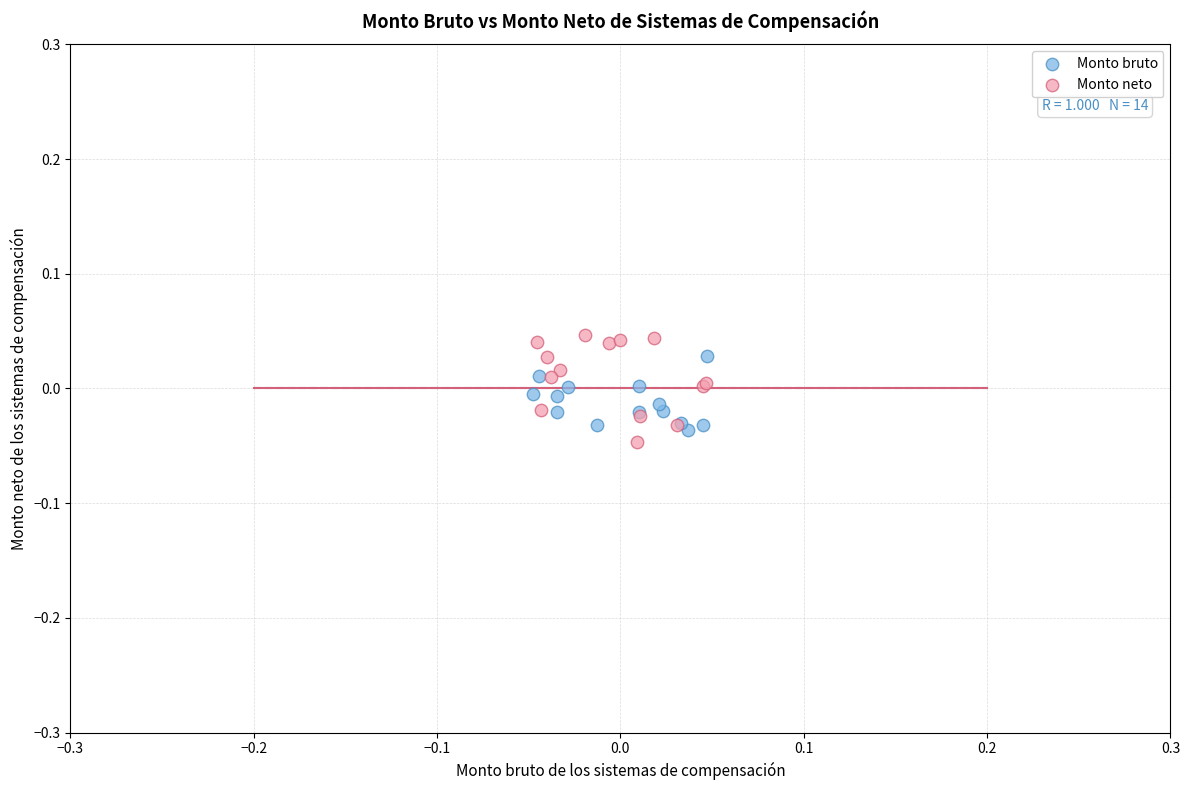

Which series has the largest Y range (max minus min)?

Monto neto